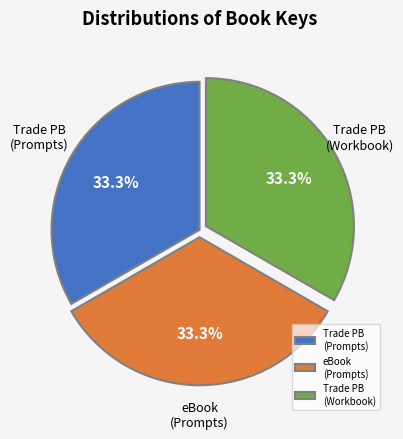

Does any single category account for the majority?

No